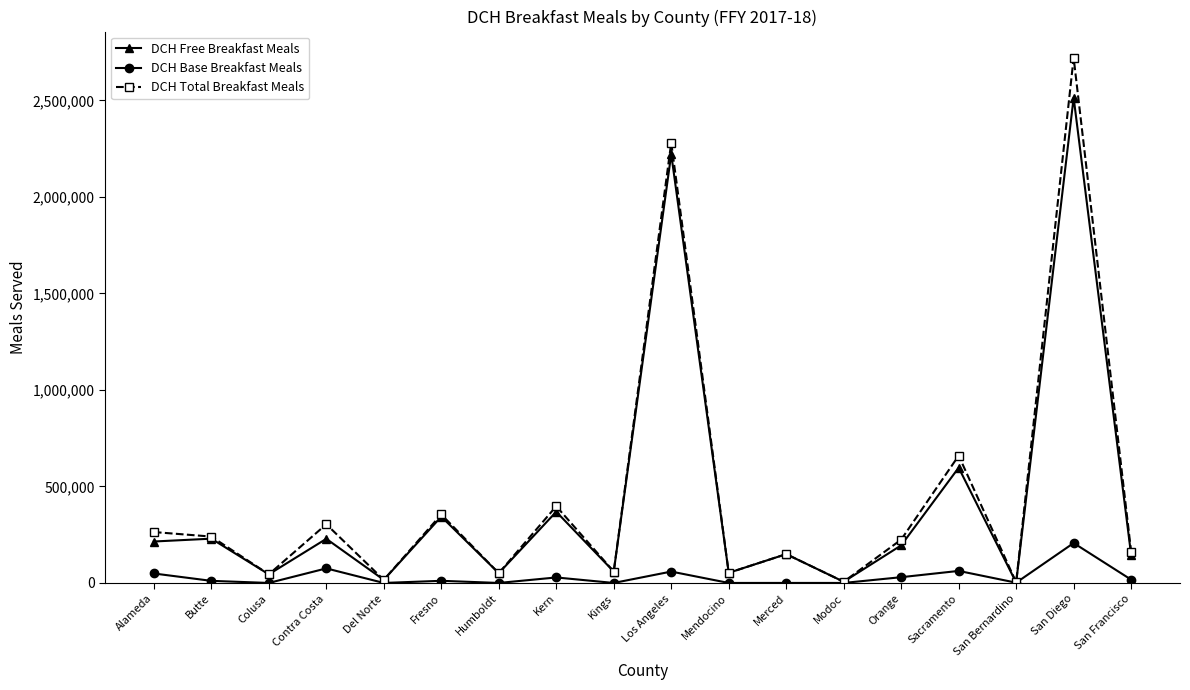

Is the value of DCH Base Breakfast Meals at Modoc greater than the value of DCH Total Breakfast Meals at Los Angeles?

No